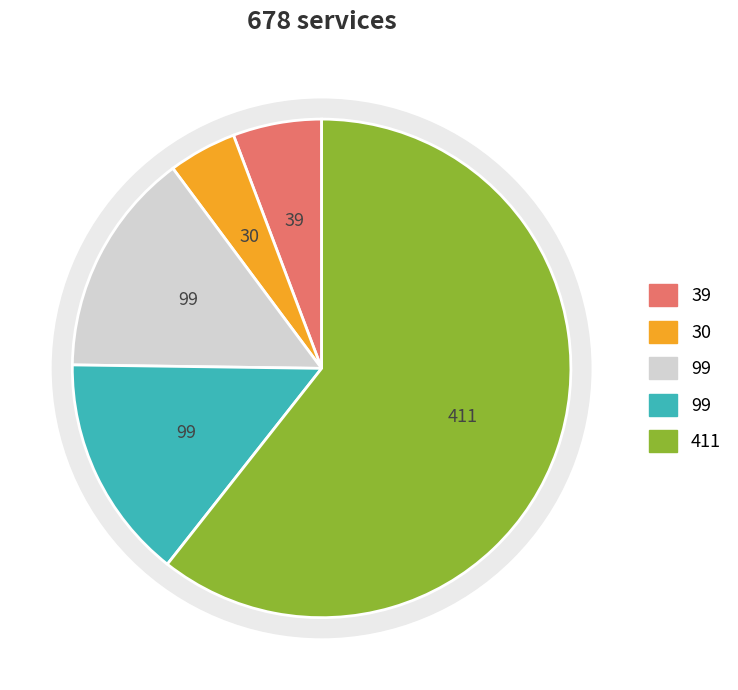

How many slices are in this pie chart?

5